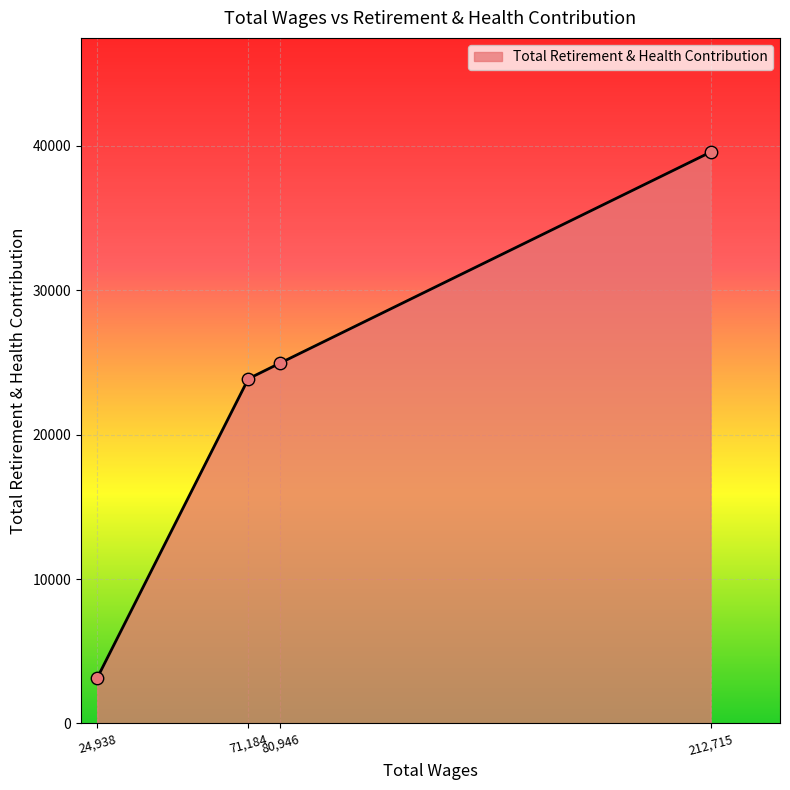

What is the change in value from 24,938 to 71,184?

+20713